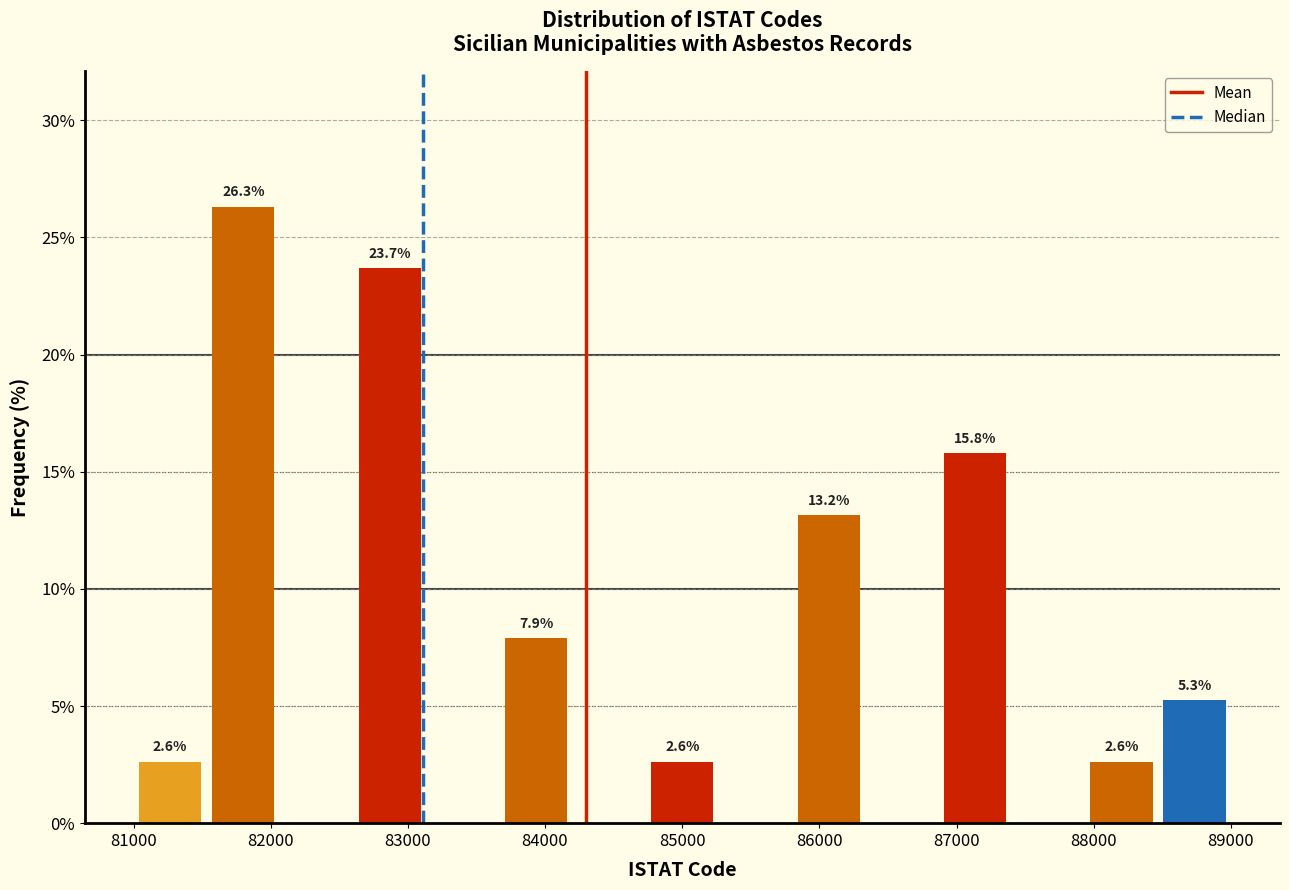

Which range on the x-axis has the tallest bar?

81500 to 82100